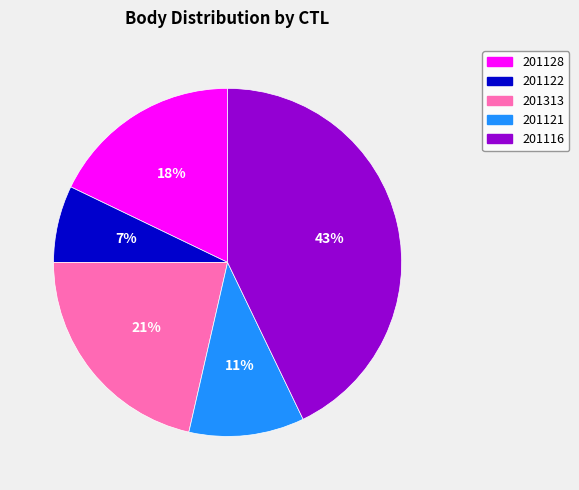

Is it true that 201313 is 16% of the pie?

False